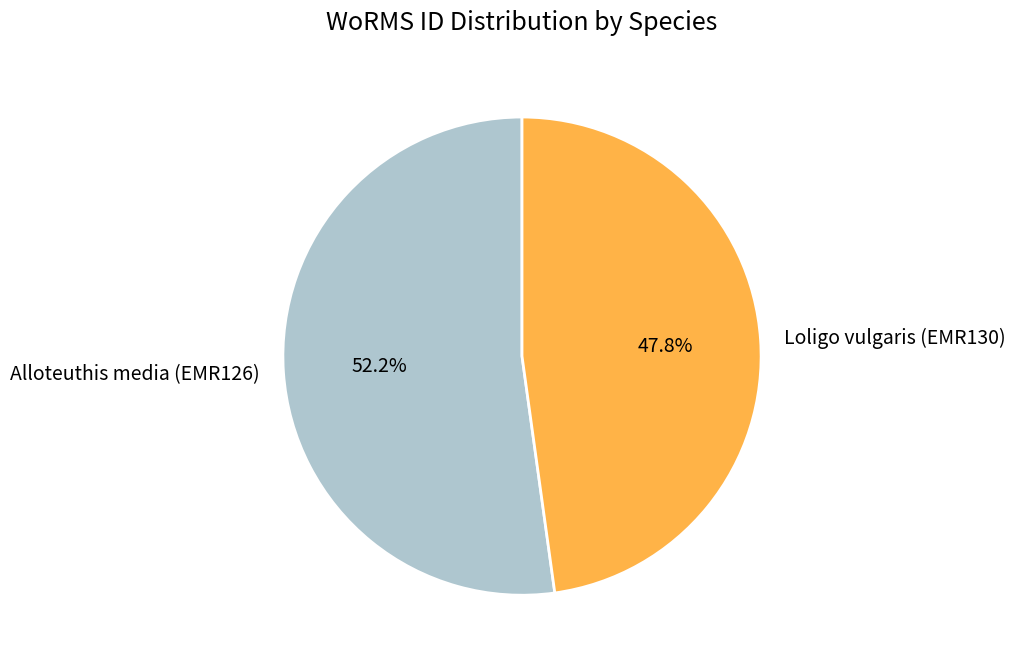

Which category has the biggest portion of the pie?

Alloteuthis media (EMR126)